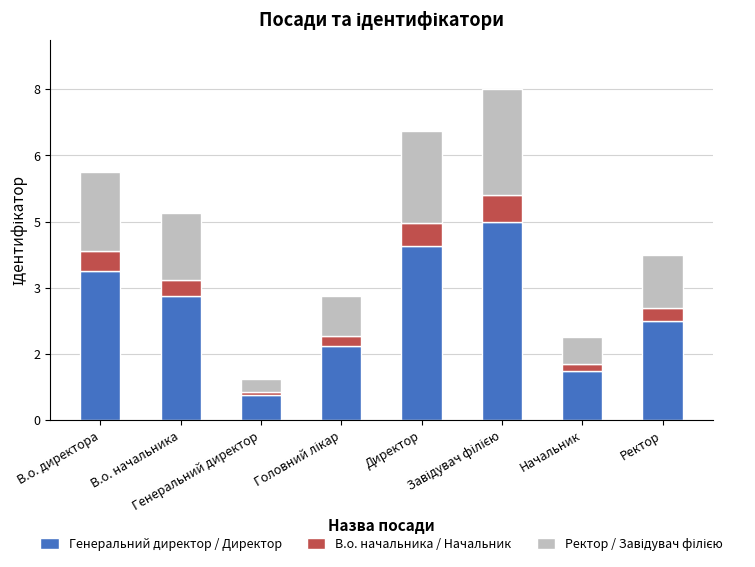

Which series has the largest total across all categories?

Генеральний директор / Директор